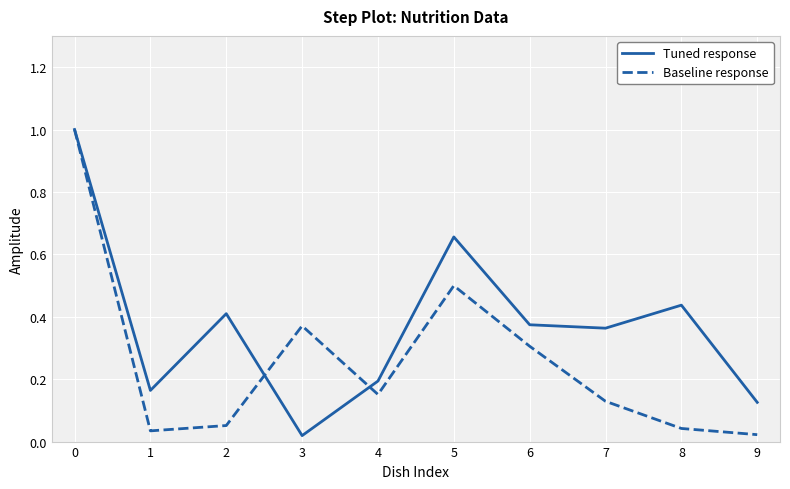

What is the highest value of the Baseline response series?

1.0